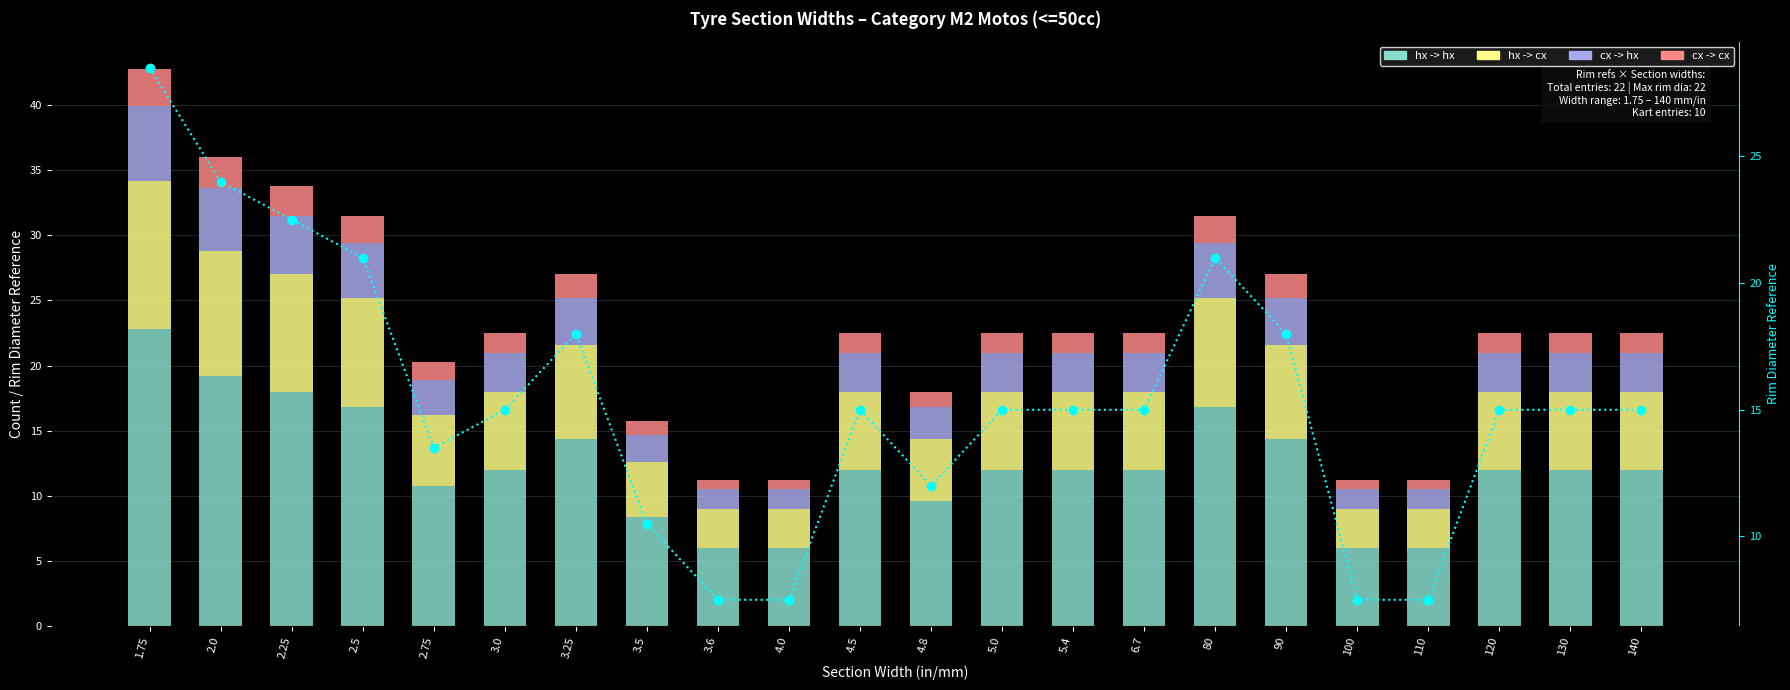

The hx -> hx series shows 12.0 at 130. True or false?

True